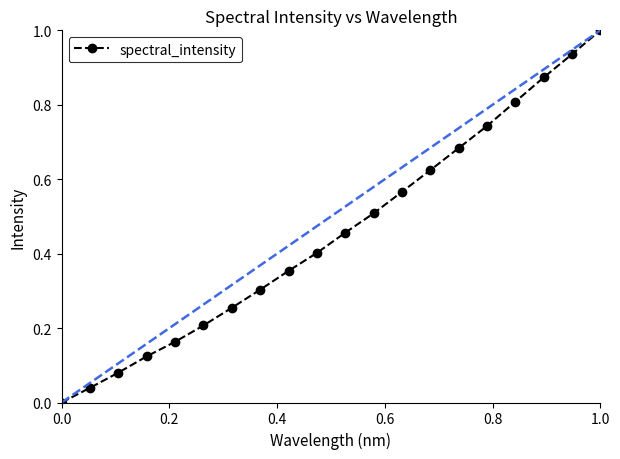

How many values exceed 0?

19